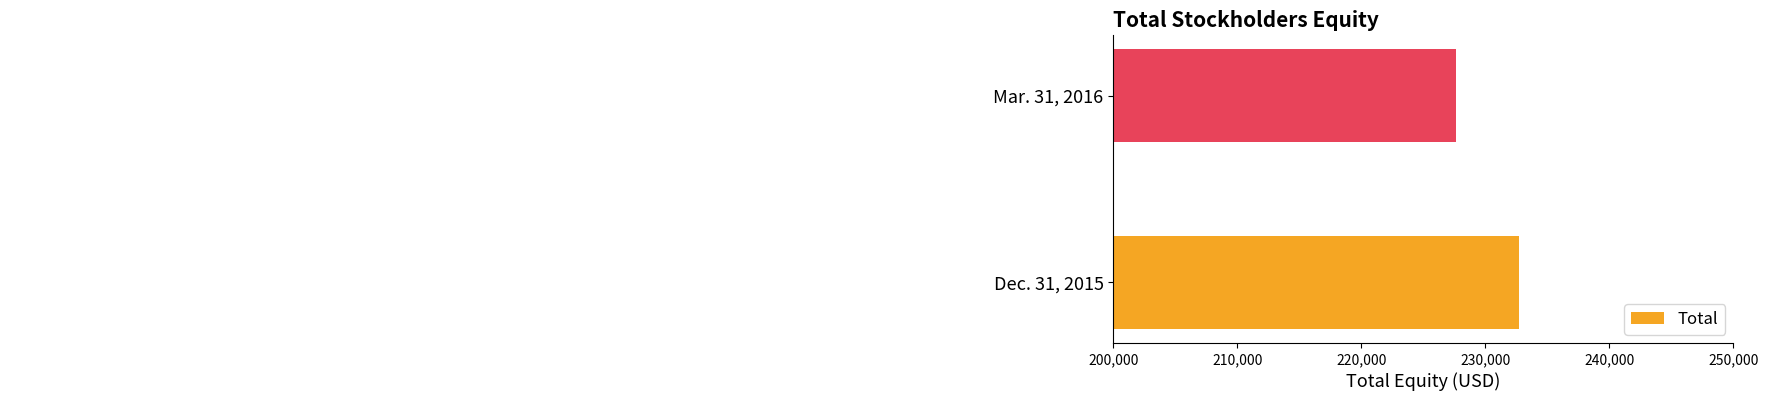

True or false: the data shows 402228 at Dec. 31, 2015.

False